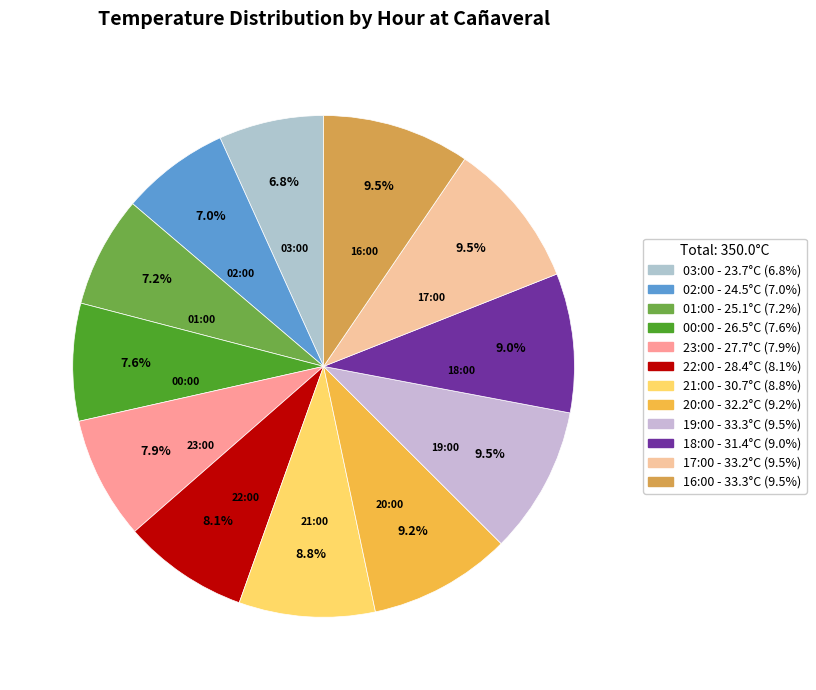

How many segments does this pie chart have?

12